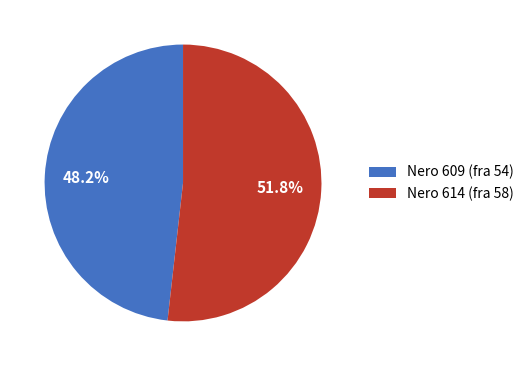

Rank the categories by value from lowest to highest.

Nero 609 (fra 54), Nero 614 (fra 58)